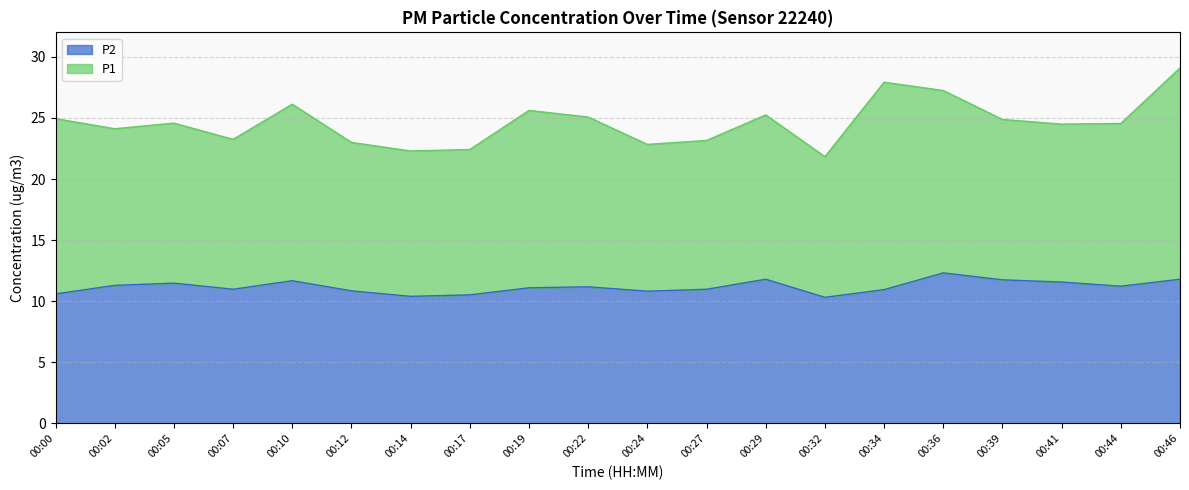

What is the maximum value for P2?

12.3